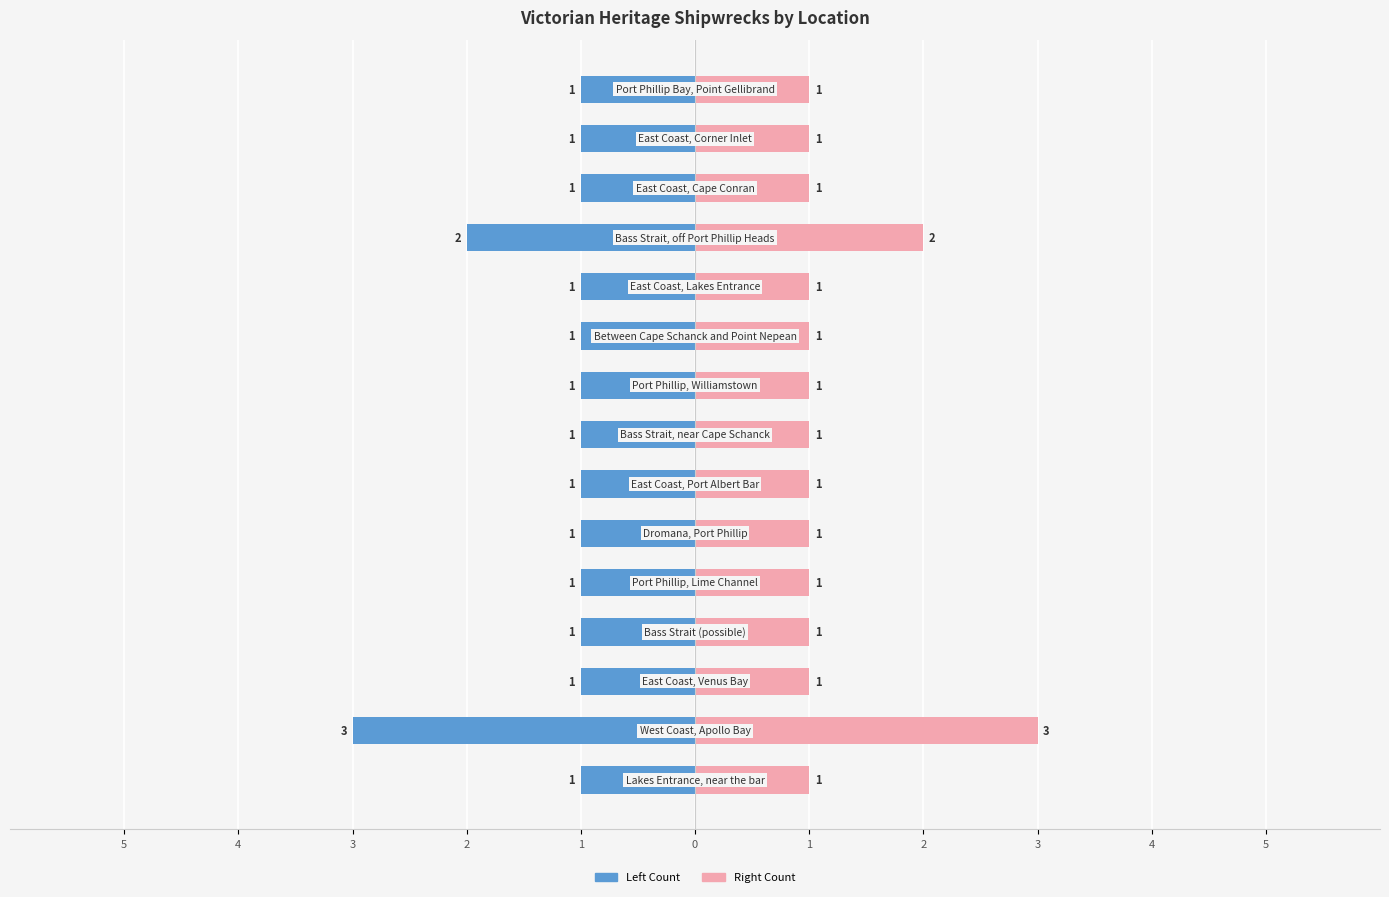

What is the average value of the Count (Left) series?

-1